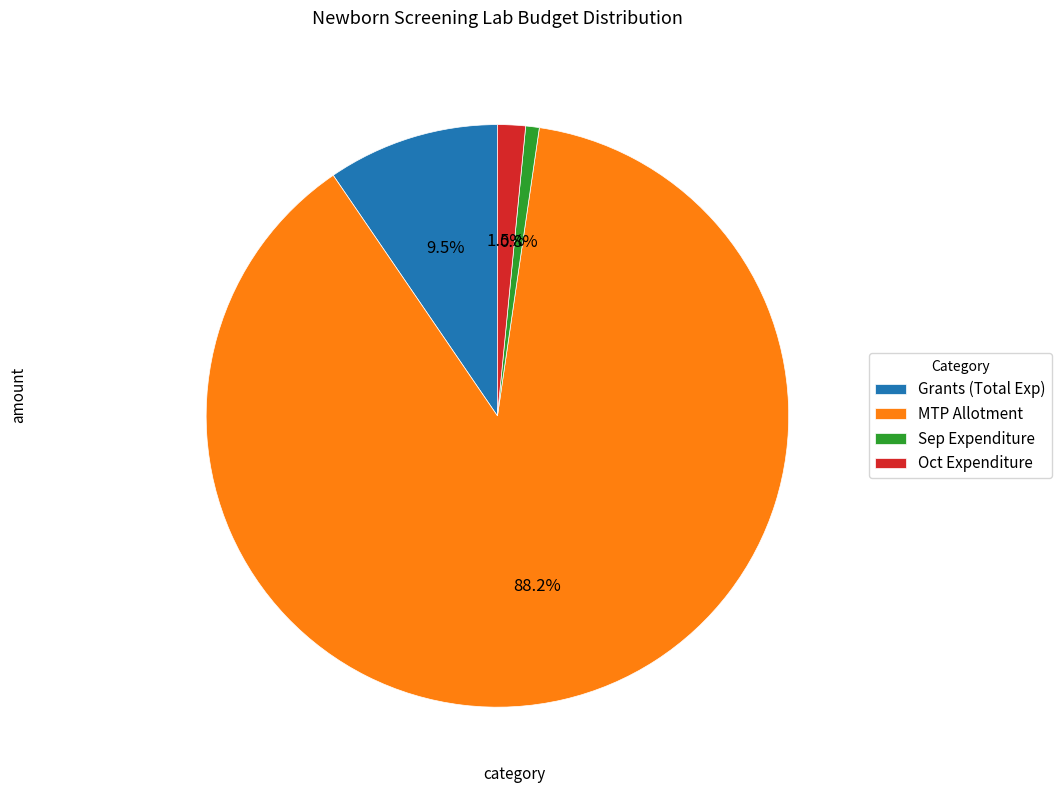

Rank the categories by value from highest to lowest.

MTP Allotment, Grants (Total Exp), Oct Expenditure, Sep Expenditure